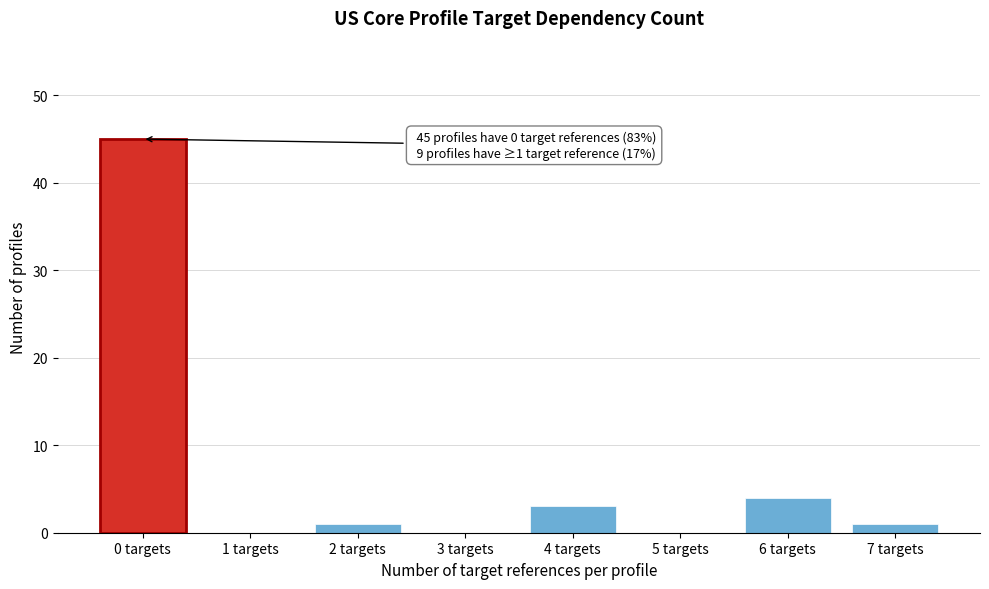

Reading left to right, list all the values displayed in this chart.

0 targets=45	1 targets=0	2 targets=1	3 targets=0	4 targets=3	5 targets=0	6 targets=4	7 targets=1